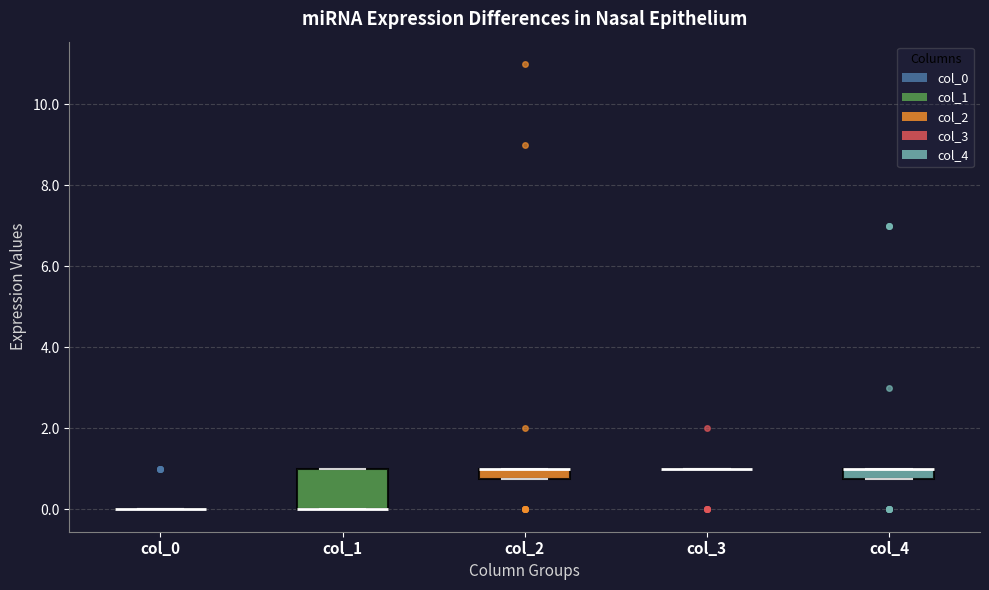

Comparing the boxes themselves (not the whiskers), which one is the tallest?

col_1